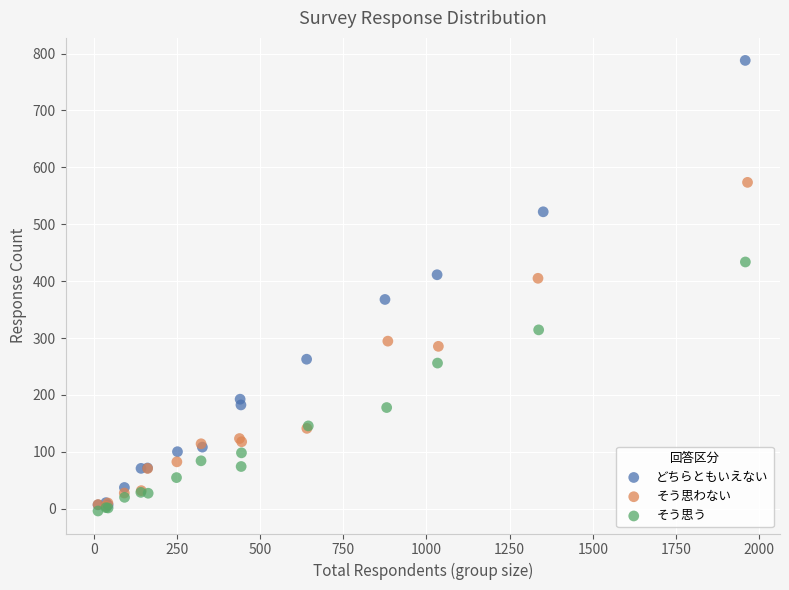

Which series contains the highest Y value?

どちらともいえない